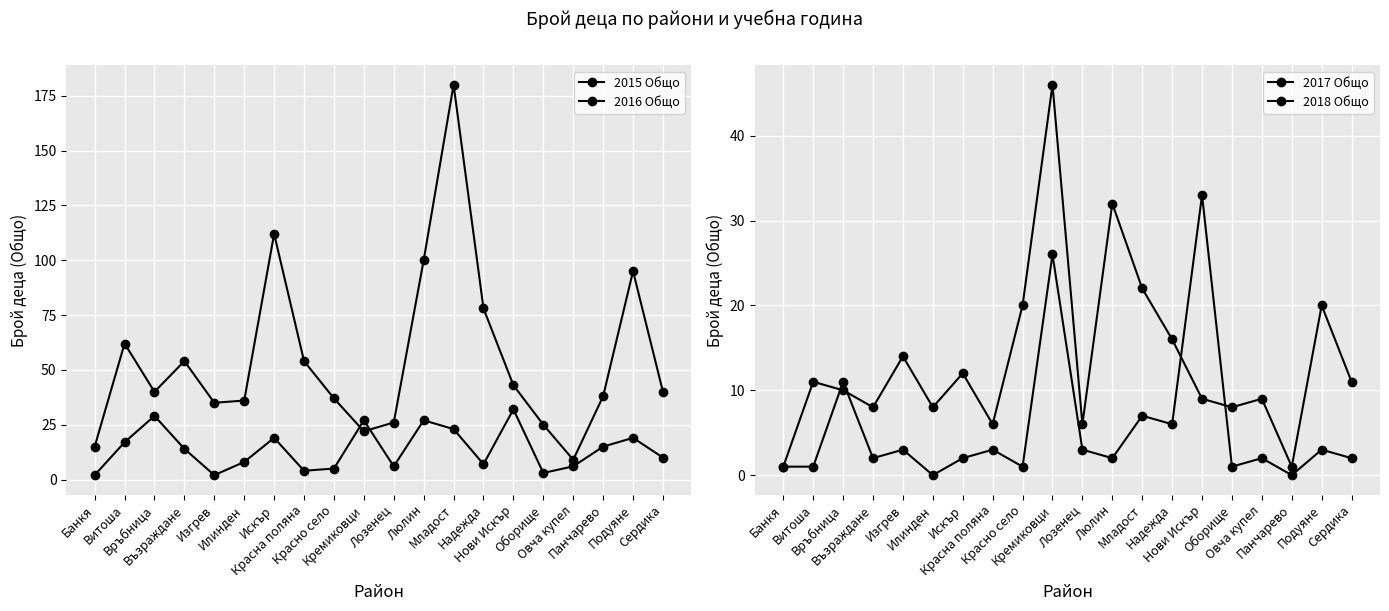

Which has a higher value, Нови Искър or Младост?

Младост